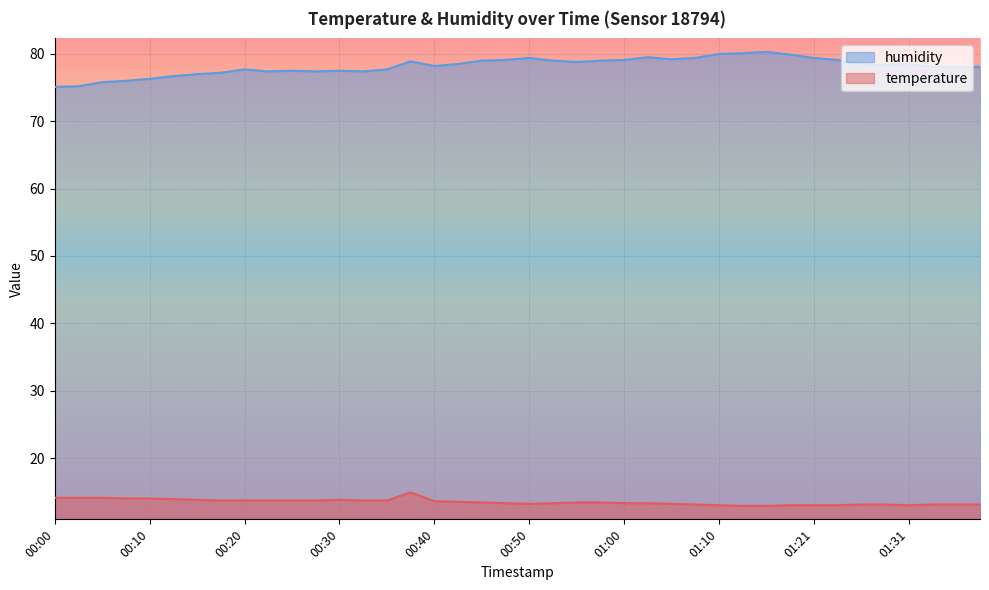

Reading left to right, list all the values displayed in this chart.

temperature: 14.1	14.1	14.1	14.0	14.0	13.9	13.8	13.7	13.7	13.7	13.7	13.7	13.8	13.7	13.7	14.9	13.6	13.5	13.4	13.3	13.2	13.3	13.4	13.4	13.3	13.3	13.2	13.1	13.0	12.9	12.9	13.0	13.0	13.0	13.1	13.1	13.0	13.1	13.1	13.1
humidity: 75.1	75.2	75.8	76.0	76.3	76.7	77.0	77.2	77.7	77.4	77.5	77.4	77.5	77.4	77.7	78.9	78.2	78.5	79.0	79.1	79.4	79.0	78.8	79.0	79.1	79.5	79.2	79.4	80.0	80.1	80.3	79.9	79.4	79.1	78.5	78.4	78.5	78.1	78.0	78.1